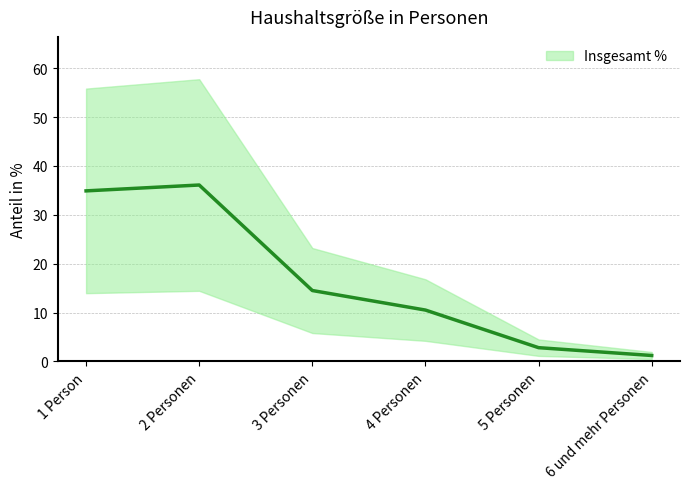

What is the minimum value shown in the chart?

1.2